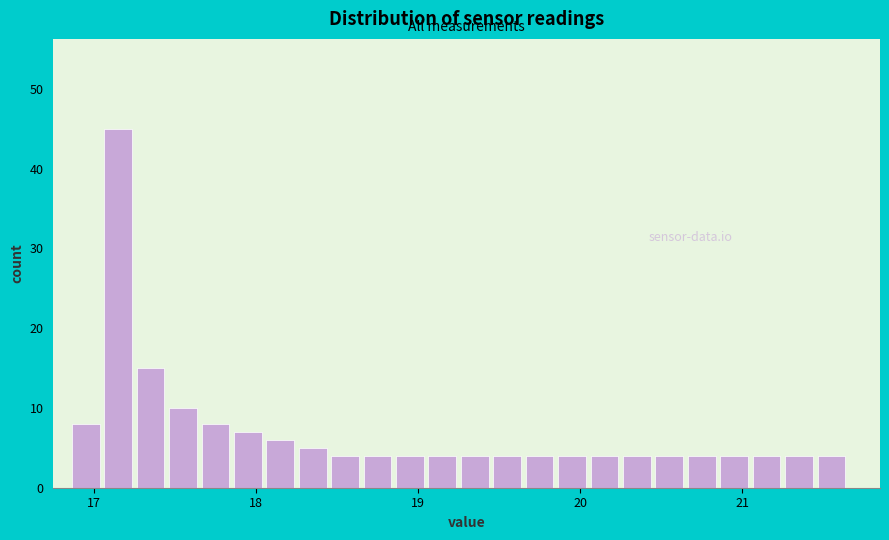

Around what value on the x-axis is the tallest bar? Give the approximate position of its centre, as read against the axis.

17.2